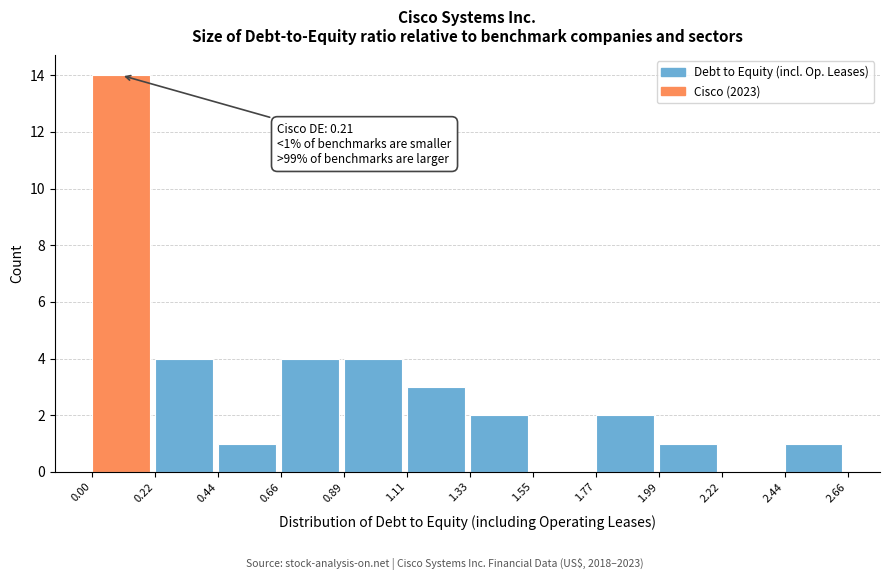

Over which range of the x-axis is the bar tallest?

0.00 to 0.22